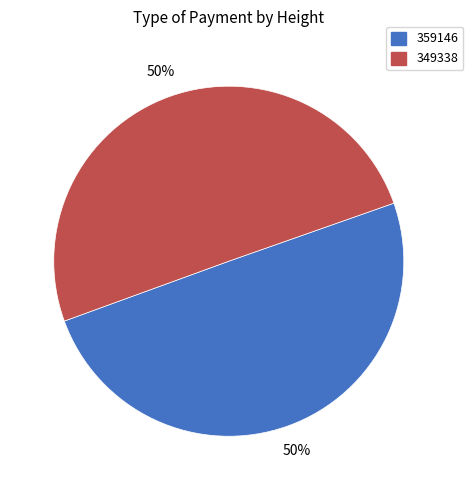

To the nearest percent, what is the combined percentage of 359146 and 349338?

100%